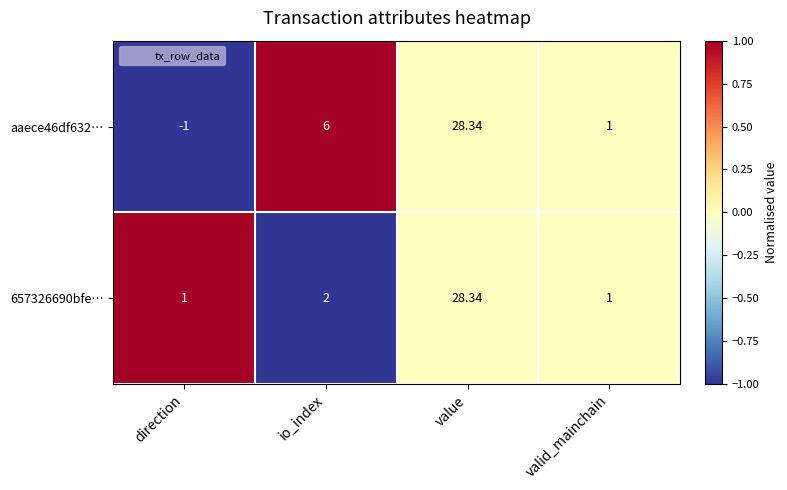

At how many categories does at least one series exceed 0?

4